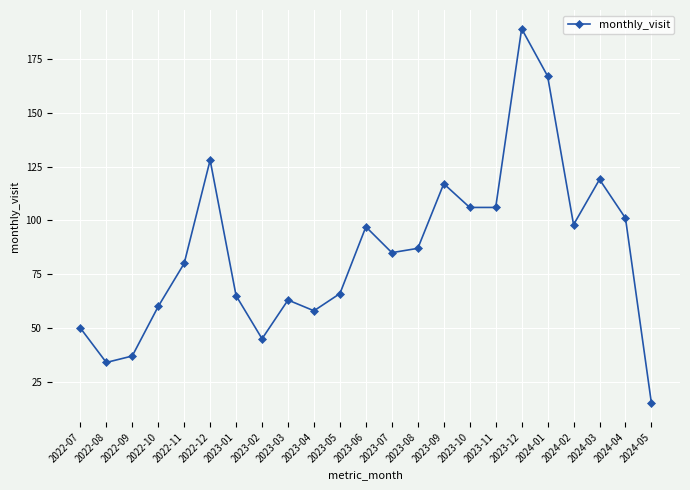

What is the value of the 23rd point from the left?

15